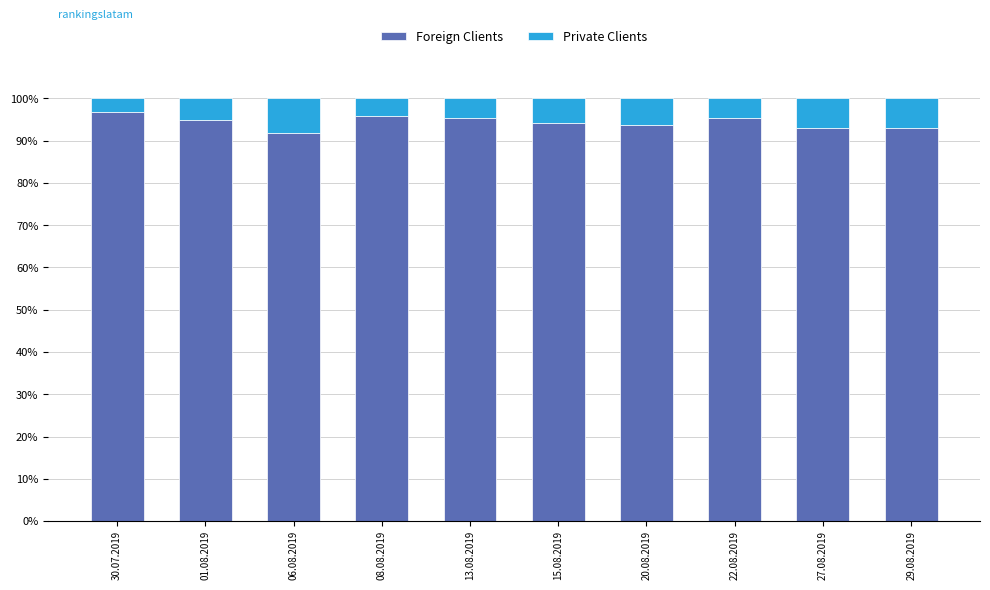

The Foreign Clients series shows 163.9 at 06.08.2019. True or false?

False